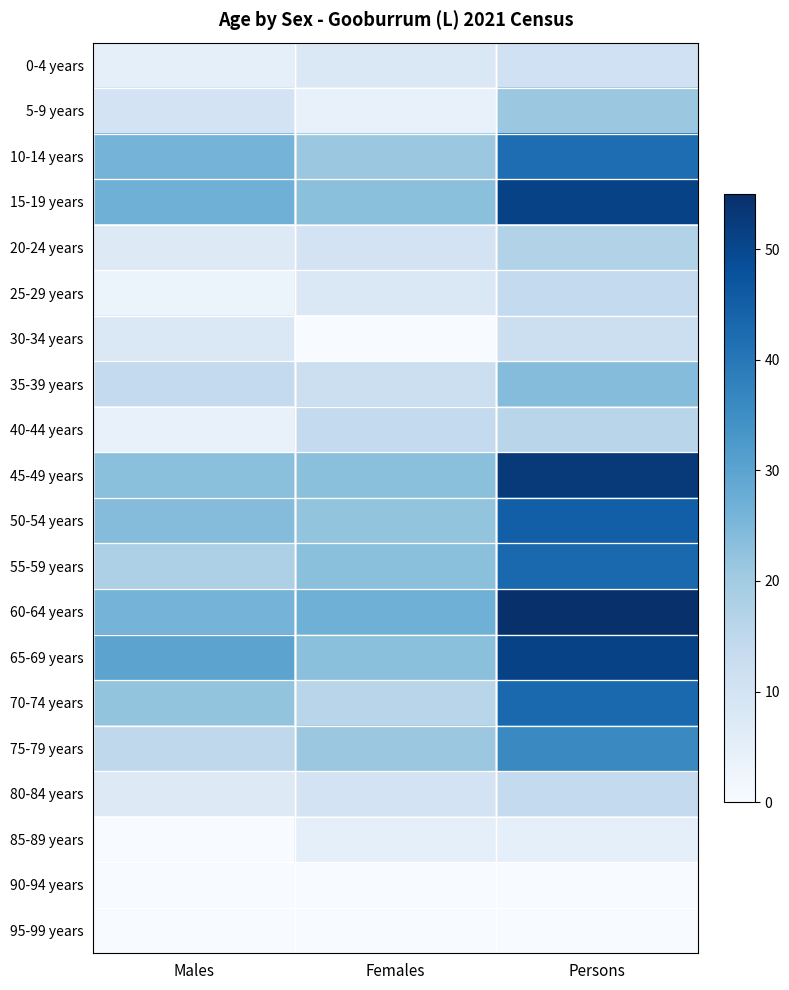

Which category has the lowest value across all series?

Females